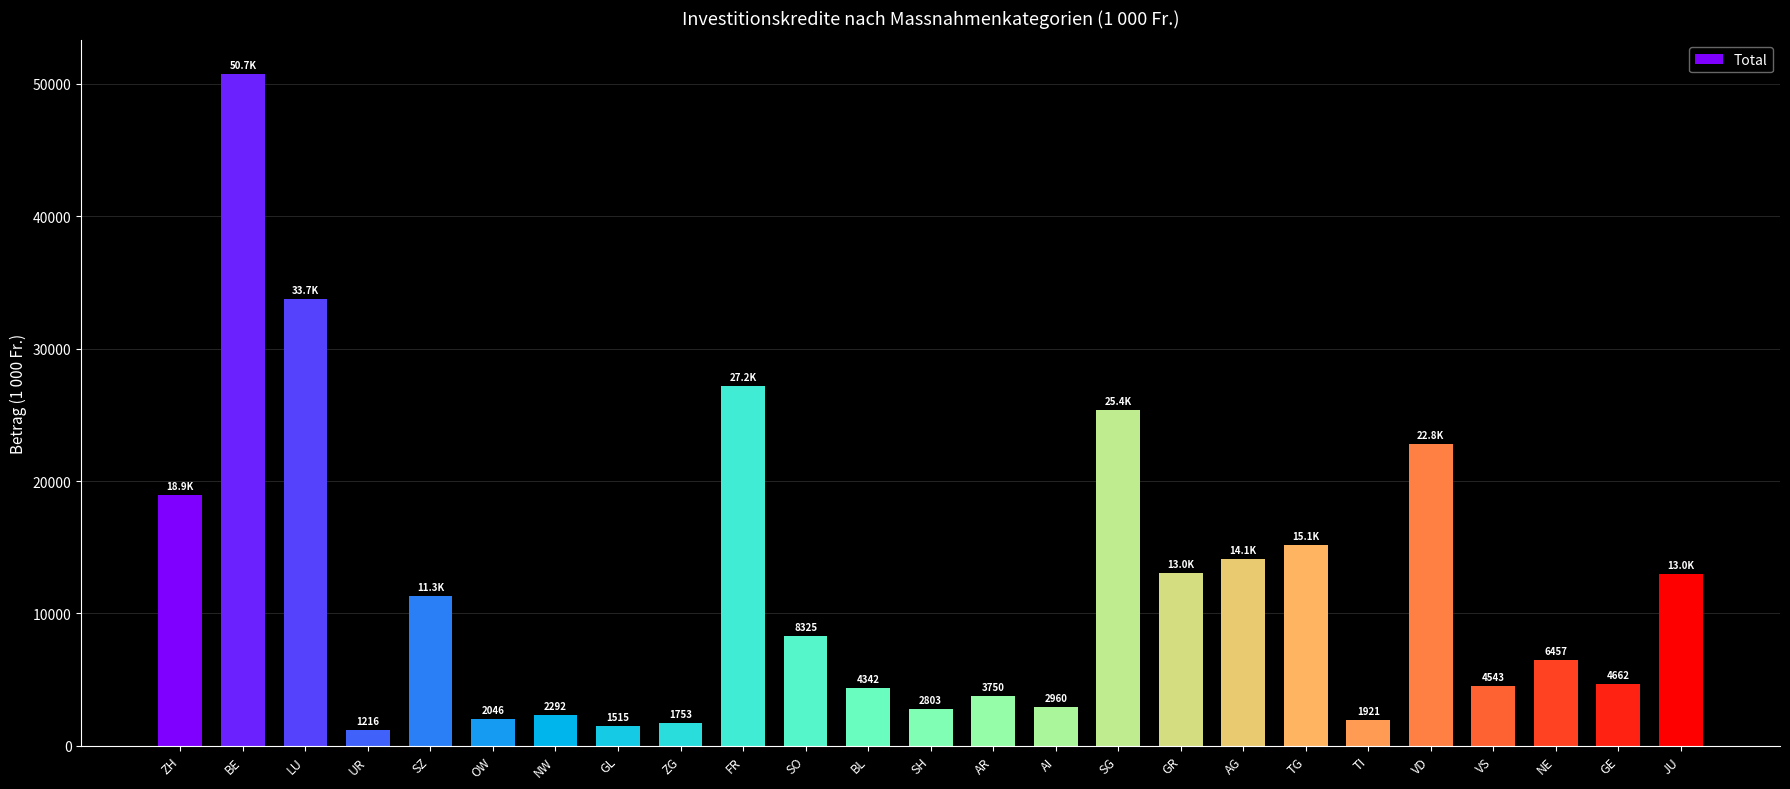

What is the smallest value displayed?

1216.0